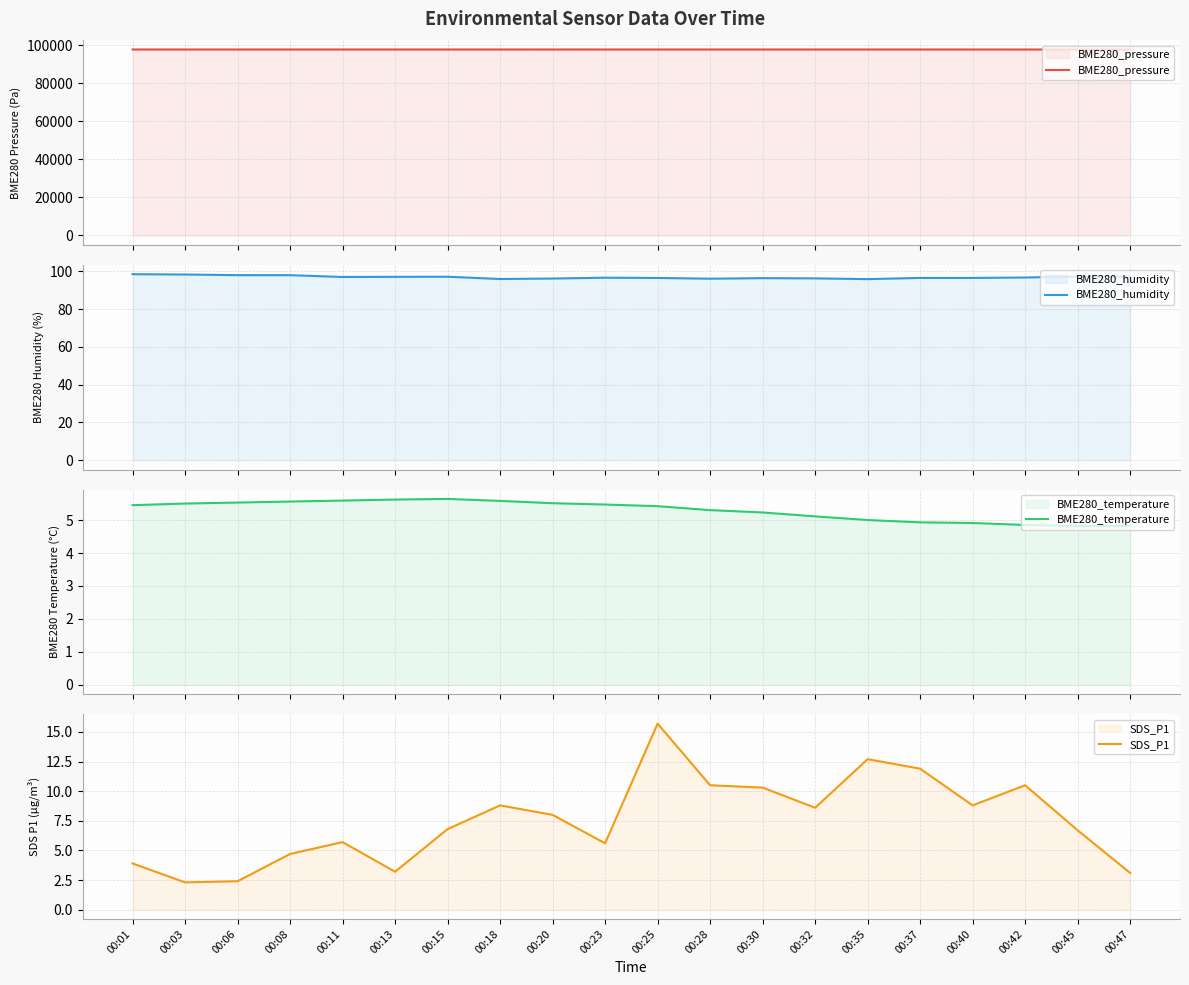

Reading left to right, list all the values displayed in this chart.

BME280_pressure: 97876.8	97873.2	97874.0	97875.5	97877.0	97876.2	97878.6	97877.1	97870.7	97873.4	97879.3	97875.9	97873.5	97875.7	97873.4	97876.0	97868.8	97864.2	97864.9	97869.0
BME280_humidity: 98.5	98.3	98.0	98.0	97.0	97.1	97.1	95.9	96.2	96.6	96.5	96.1	96.4	96.3	95.9	96.5	96.5	96.7	97.2	97.2
BME280_temperature: 5.5	5.5	5.5	5.6	5.6	5.6	5.6	5.6	5.5	5.5	5.4	5.3	5.2	5.1	5.0	4.9	4.9	4.8	4.8	4.8
SDS_P1: 3.9	2.3	2.4	4.7	5.7	3.2	6.8	8.8	8.0	5.6	15.7	10.5	10.3	8.6	12.7	11.9	8.8	10.5	6.7	3.1